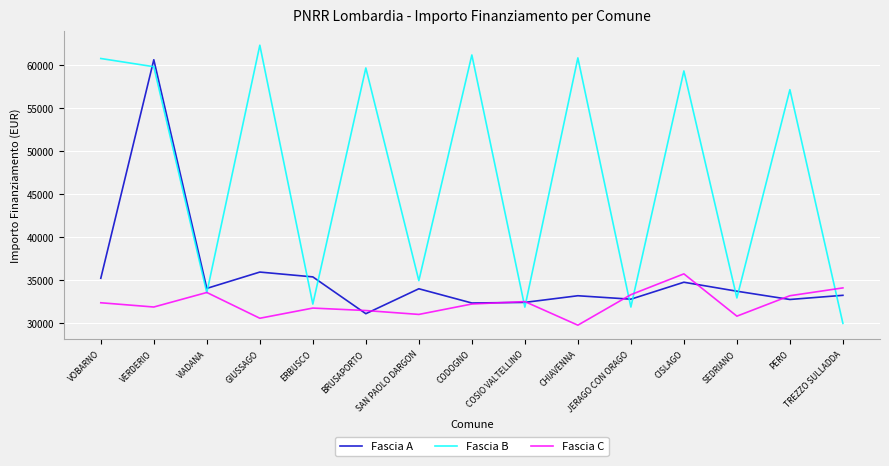

At which category is the sum across all series the highest?

VERDERIO